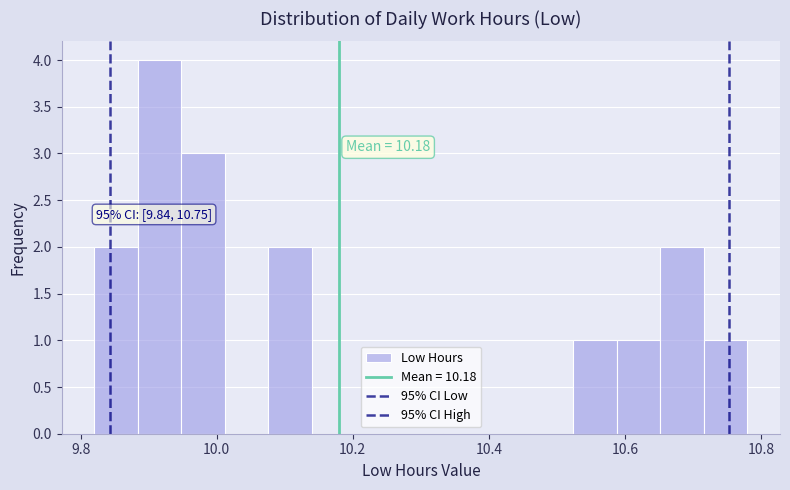

Around what value on the x-axis is the tallest bar? Give the approximate position of its centre, as read against the axis.

9.92